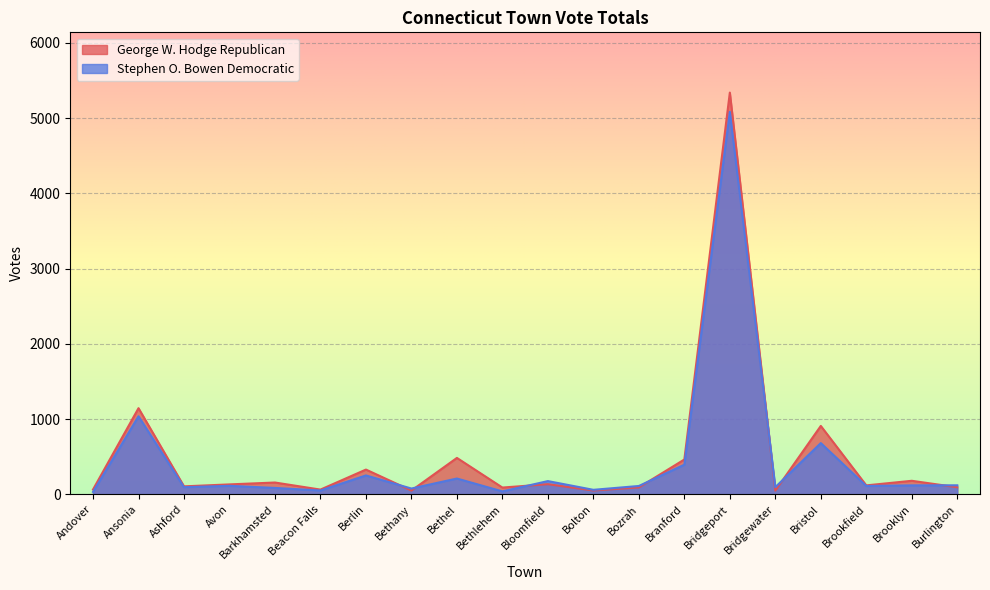

Reading left to right, extract all data points from this chart.

George W. Hodge Republican: Andover=64	Ansonia=1145	Ashford=106	Avon=132	Barkhamsted=157	Beacon Falls=63	Berlin=329	Bethany=50	Bethel=484	Bethlehem=90	Bloomfield=135	Bolton=51	Bozrah=92	Branford=463	Bridgeport=5339	Bridgewater=50	Bristol=909	Brookfield=119	Brooklyn=180	Burlington=94
Stephen O. Bowen Democratic: Andover=32	Ansonia=1037	Ashford=95	Avon=113	Barkhamsted=85	Beacon Falls=51	Berlin=251	Bethany=77	Bethel=210	Bethlehem=39	Bloomfield=176	Bolton=60	Bozrah=111	Branford=394	Bridgeport=5083	Bridgewater=95	Bristol=681	Brookfield=111	Brooklyn=119	Burlington=120